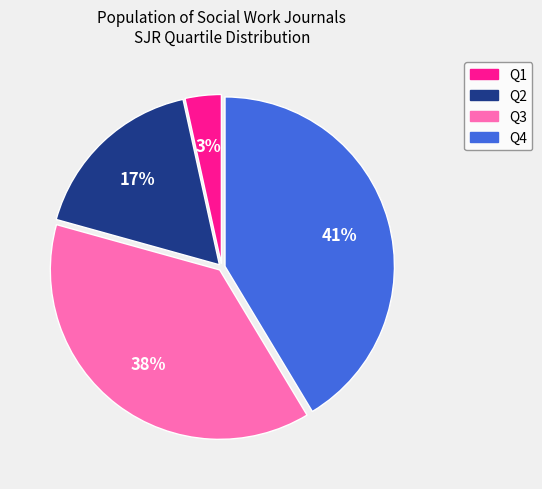

Which slice is the largest?

Q4